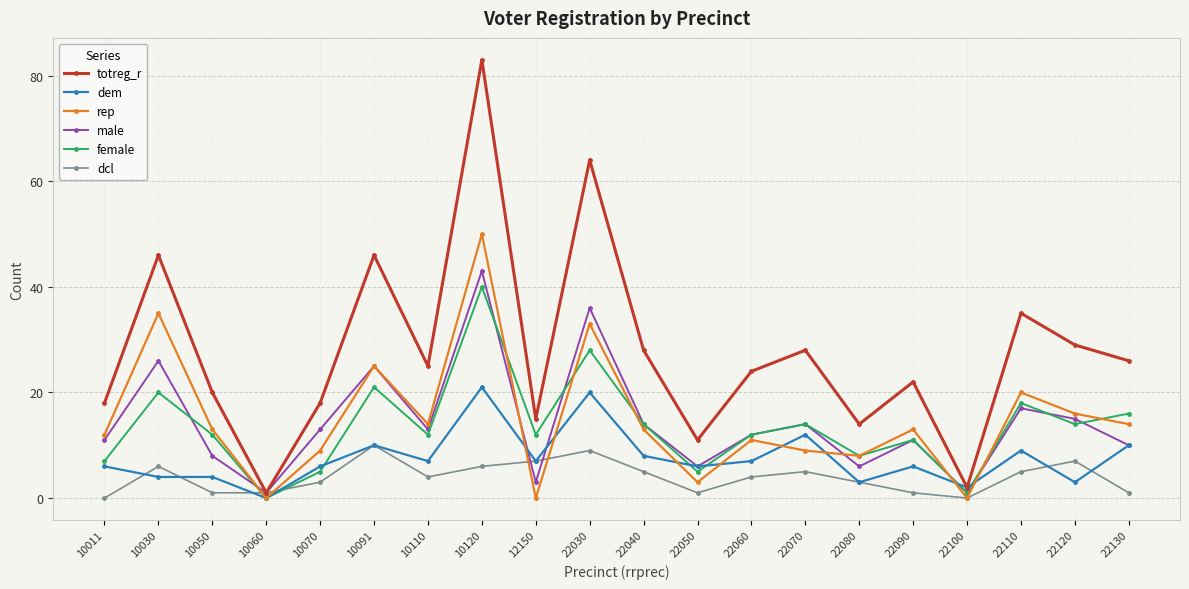

What is the sum of all dem values?

151